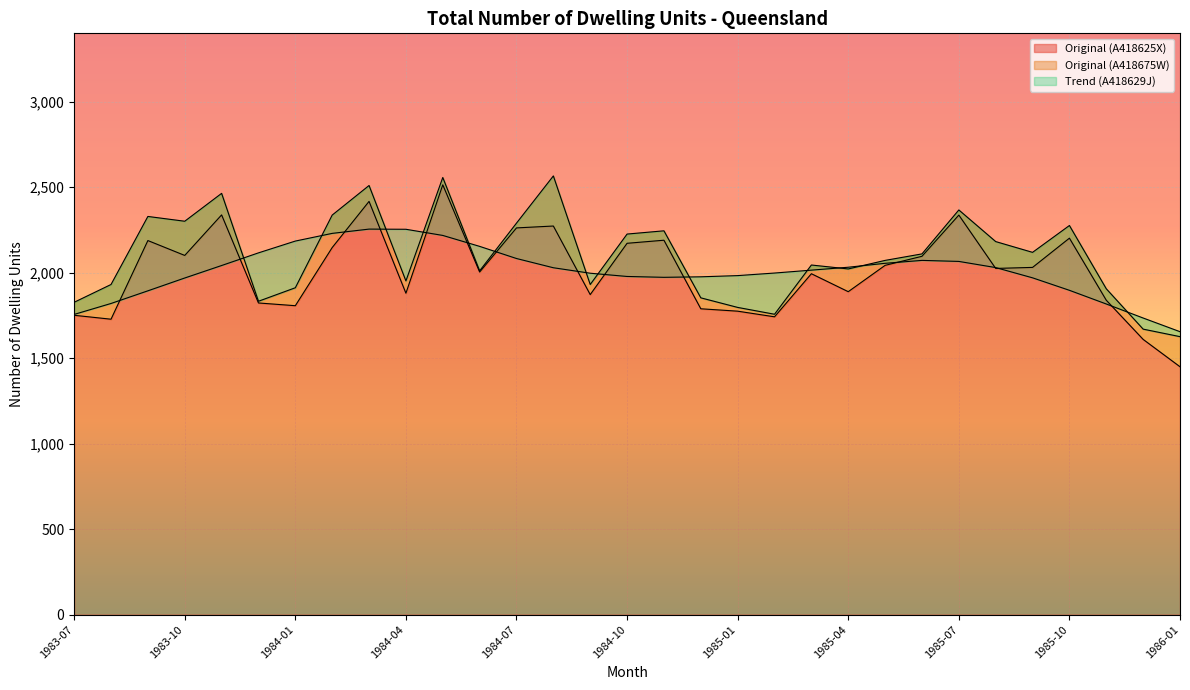

What is the spread (max minus min) of values at 1984-09?

125